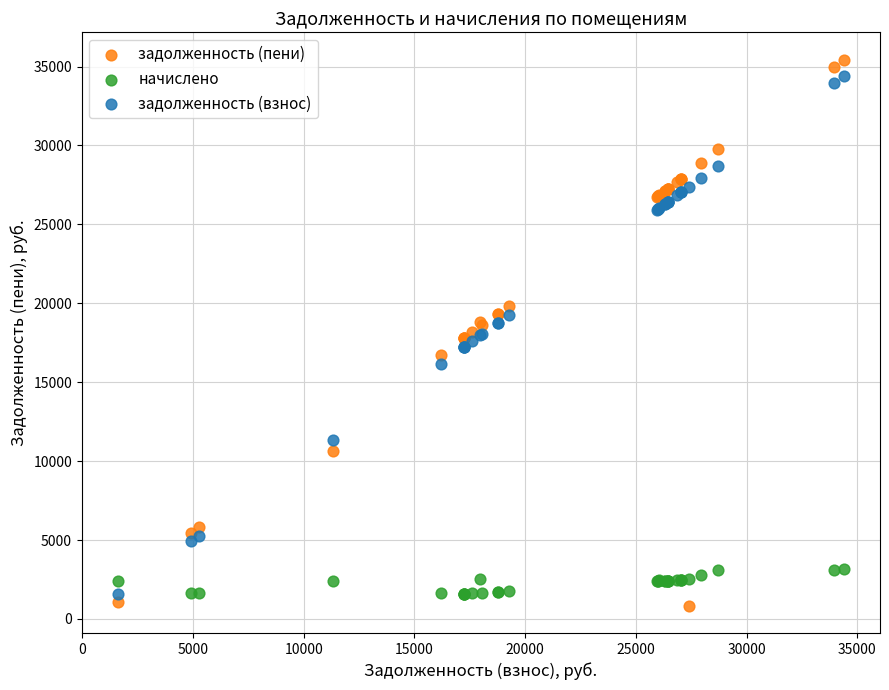

Which series has the largest Y range (max minus min)?

задолженность (пени)